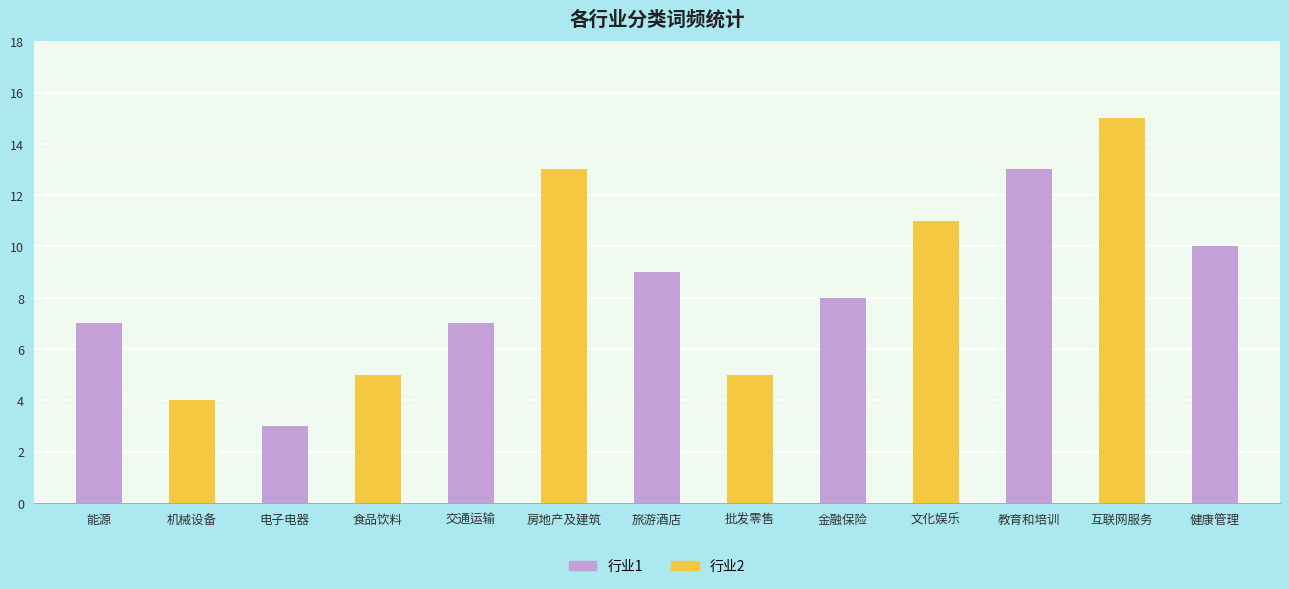

What is the difference between the second highest and minimum values?

10